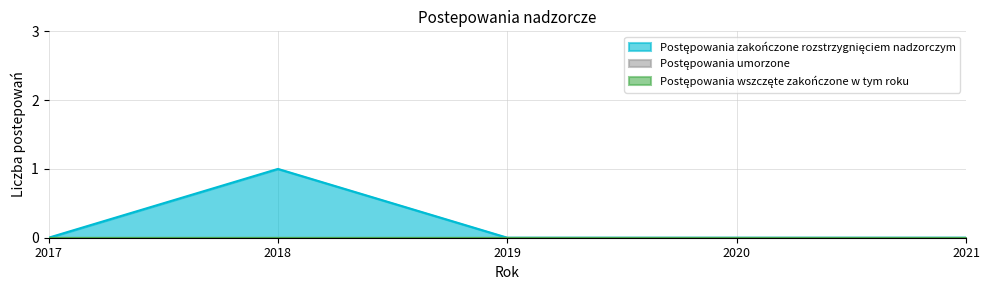

Which category has the highest value in the postepowania_wszczete_zakonczone series?

2017